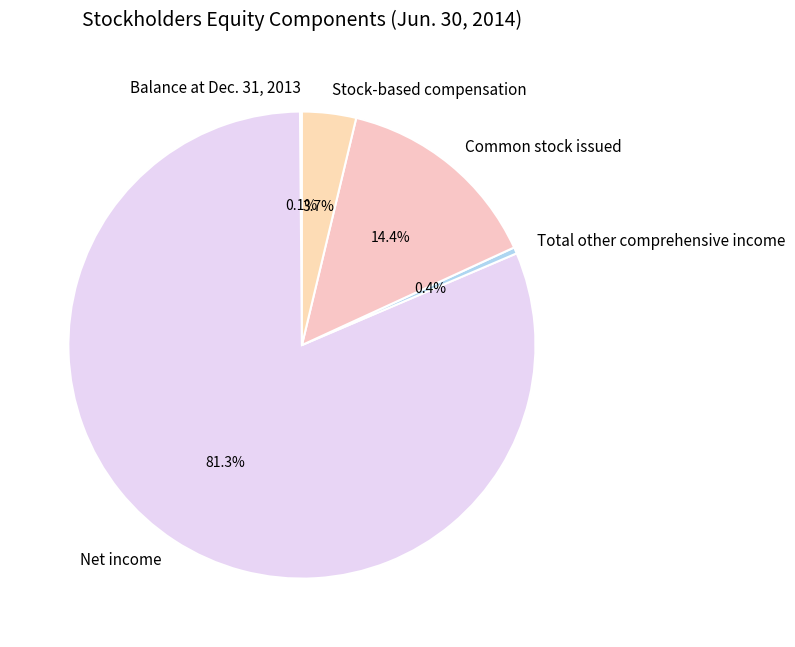

Which category has the biggest portion of the pie?

Net income